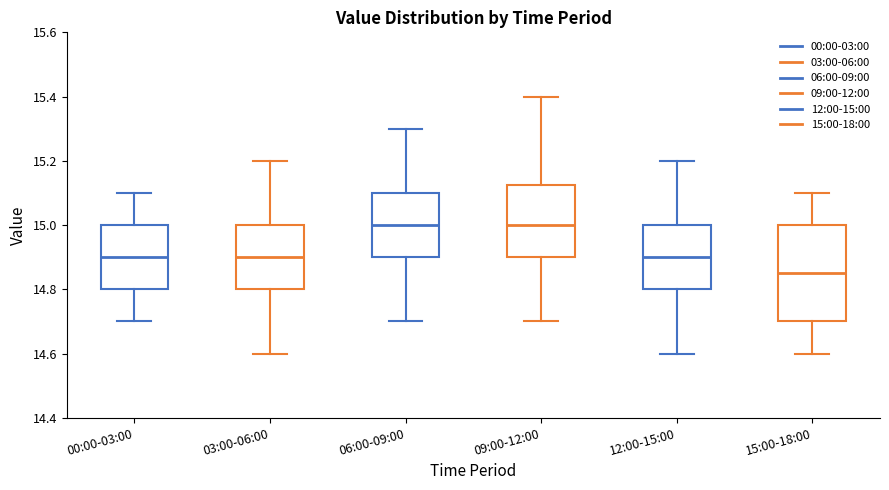

Which box is the tallest, from its lower edge to its upper edge?

15:00-18:00